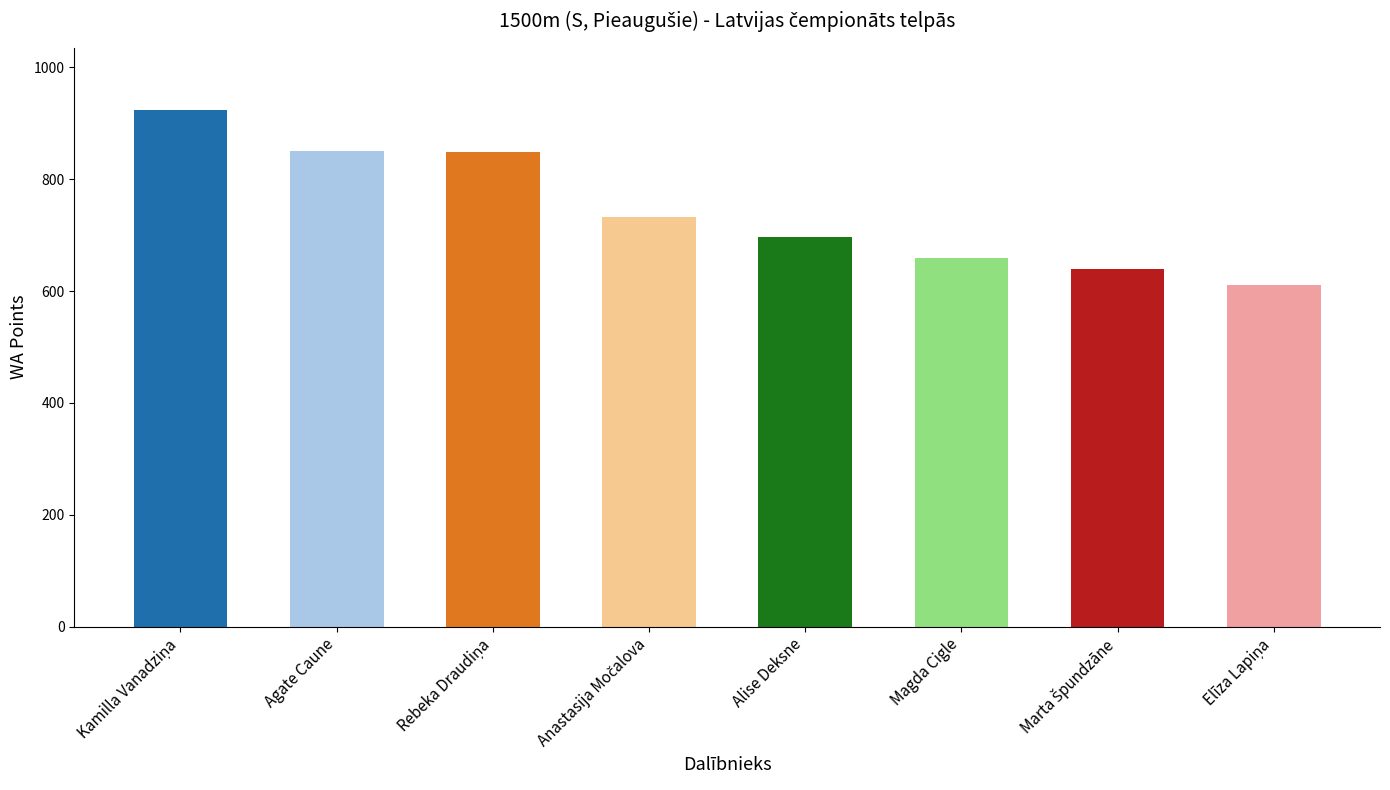

What is the smallest value displayed?

610